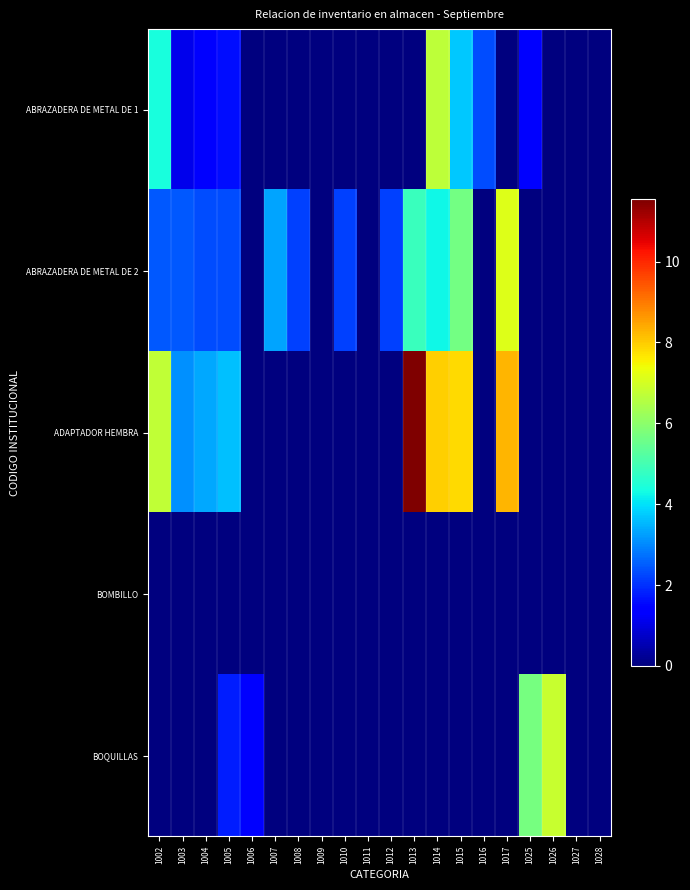

Reading left to right, transcribe all the data shown in this chart.

ABRAZADERA DE METAL DE 1: 1002=4.4	1003=1.1	1004=1.4	1005=1.6	1006=0.0	1007=0.0	1008=0.0	1009=0.0	1010=0.0	1011=0.0	1012=0.0	1013=0.0	1014=6.7	1015=3.7	1016=2.3	1017=0.0	1025=1.4	1026=0.0	1027=0.0	1028=0.0
ABRAZADERA DE METAL DE 2: 1002=2.4	1003=2.4	1004=2.3	1005=2.3	1006=0.0	1007=3.3	1008=2.2	1009=0.0	1010=2.2	1011=0.0	1012=2.2	1013=4.8	1014=4.3	1015=5.6	1016=0.0	1017=7.2	1025=0.0	1026=0.0	1027=0.0	1028=0.0
ADAPTADOR HEMBRA: 1002=6.7	1003=3.1	1004=3.4	1005=3.6	1006=0.0	1007=0.0	1008=0.0	1009=0.0	1010=0.0	1011=0.0	1012=0.0	1013=11.5	1014=8.0	1015=7.8	1016=0.0	1017=8.2	1025=0.0	1026=0.0	1027=0.0	1028=0.0
BOMBILLO: 1002=0.0	1003=0.0	1004=0.0	1005=0.0	1006=0.0	1007=0.0	1008=0.0	1009=0.0	1010=0.0	1011=0.0	1012=0.0	1013=0.0	1014=0.0	1015=0.0	1016=0.0	1017=0.0	1025=0.0	1026=0.0	1027=0.0	1028=0.0
BOQUILLAS: 1002=0.0	1003=0.0	1004=0.0	1005=1.8	1006=1.4	1007=0.0	1008=0.0	1009=0.0	1010=0.0	1011=0.0	1012=0.0	1013=0.0	1014=0.0	1015=0.0	1016=0.0	1017=0.0	1025=5.7	1026=6.8	1027=0.0	1028=0.0